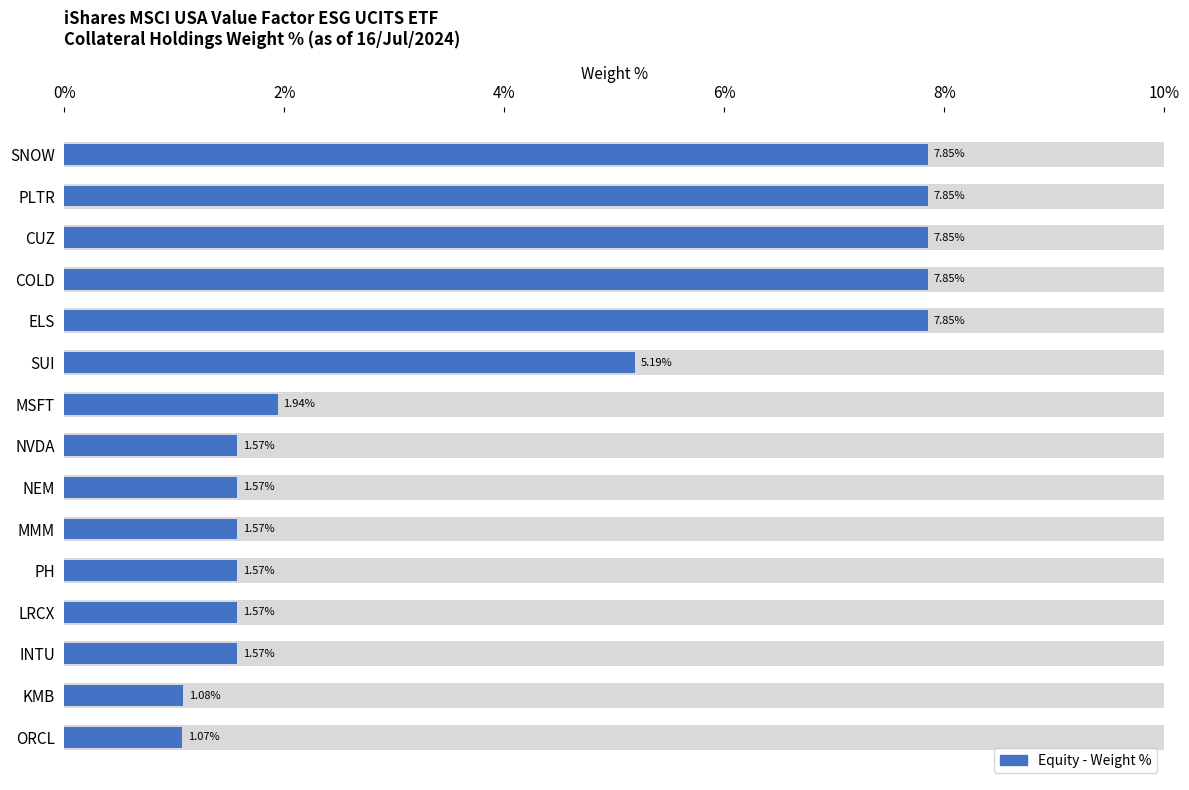

The chart shows a value of 2.5 at NEM. True or false?

False